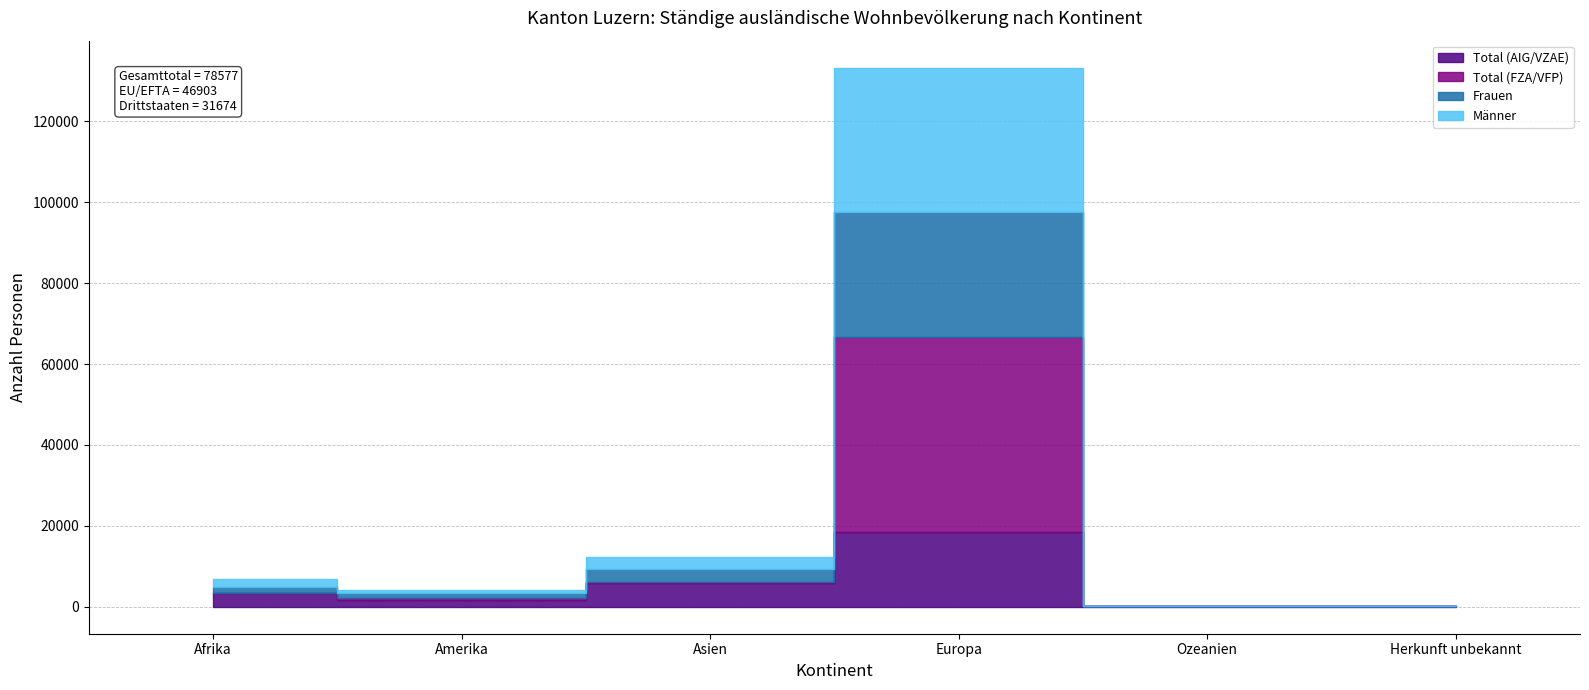

What is the label of the 5th point from the left?

Ozeanien